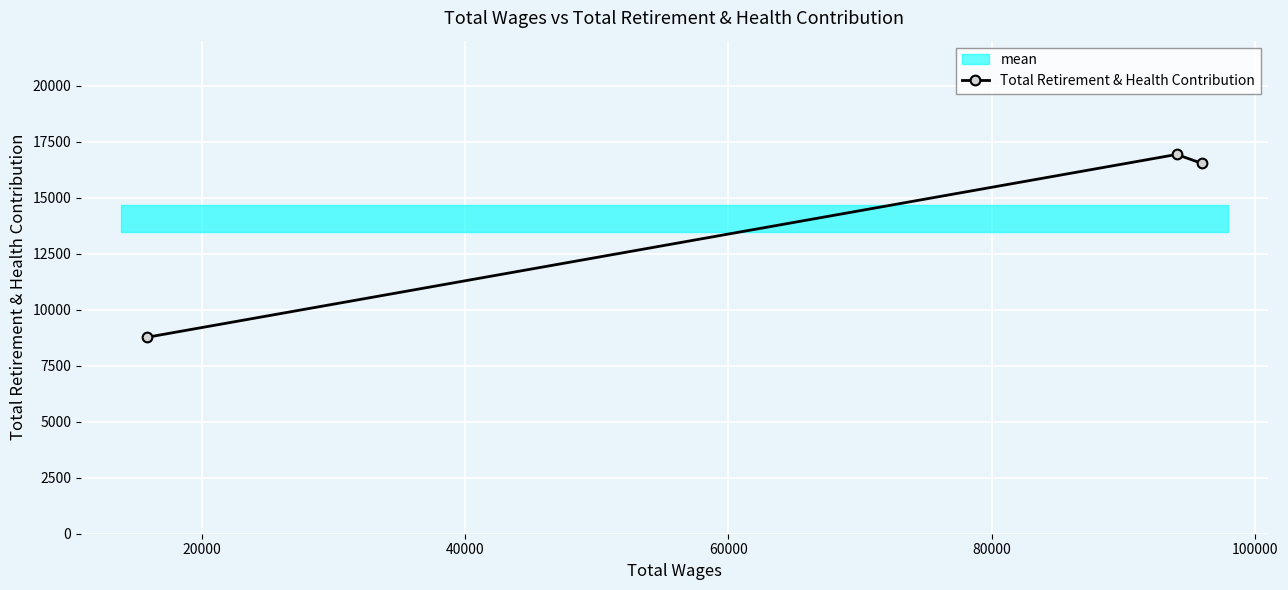

What is the maximum value for Total Retirement & Health Contribution?

16939